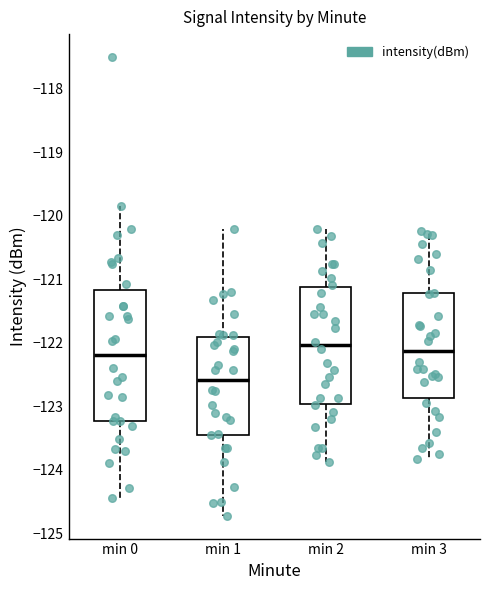

Comparing the boxes themselves (not the whiskers), which one is the tallest?

min 0